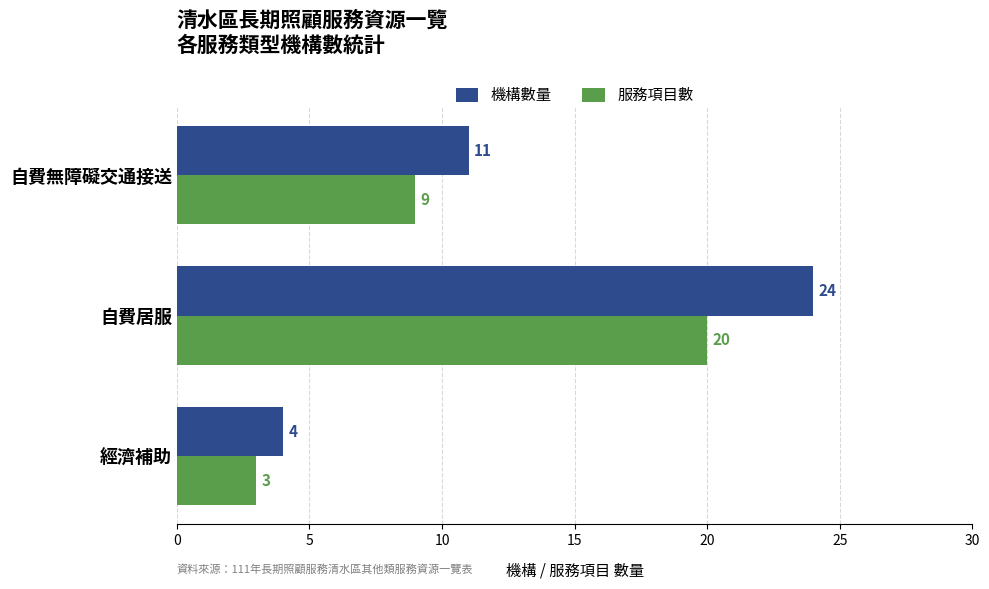

True or false: 服務項目數 has a value of 14 at 自費無障礙交通接送.

False